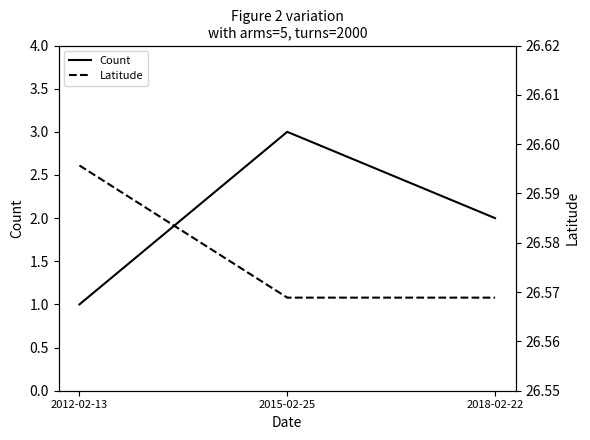

What is the minimum value for Count?

1